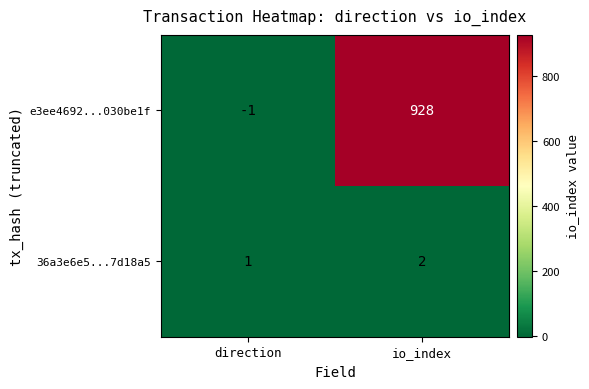

At which label is e3ee4692...030be1f closest to 463?

direction